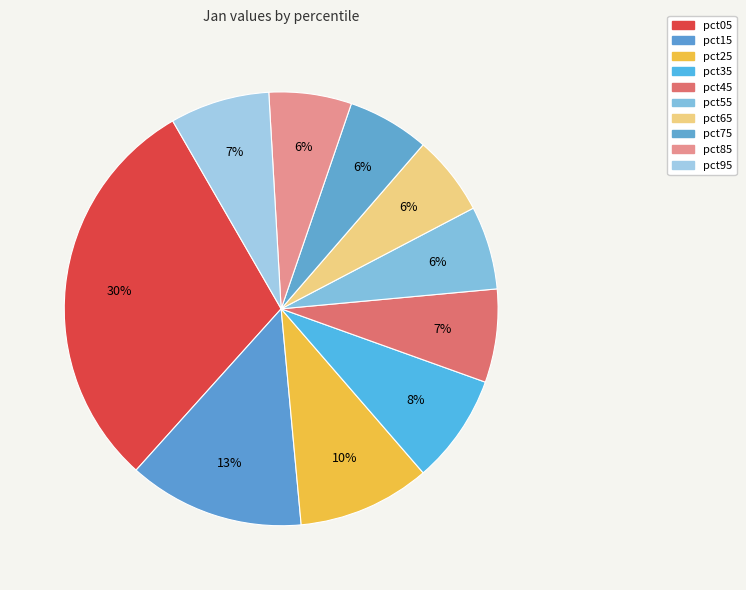

What percentage do pct15 and pct85 together represent?

19.3%